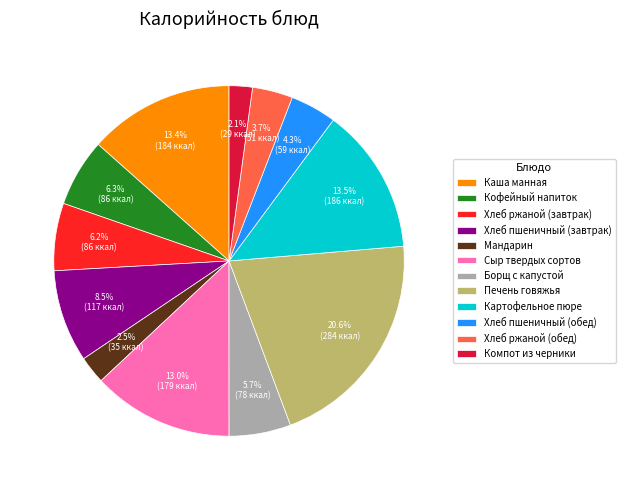

Which has a higher value, Хлеб пшеничный (завтрак) or Хлеб пшеничный (обед)?

Хлеб пшеничный (завтрак)